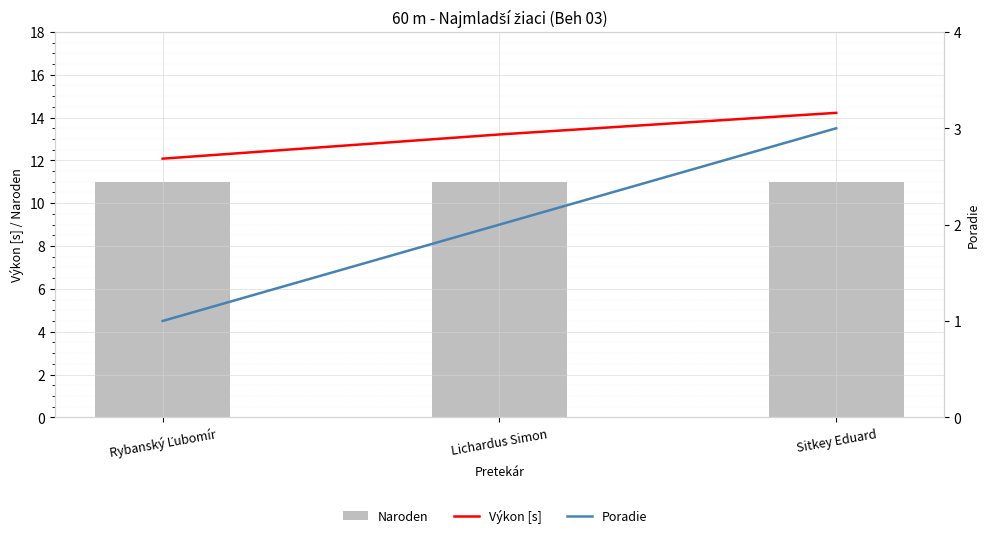

What is the maximum value shown in the chart?

14.2